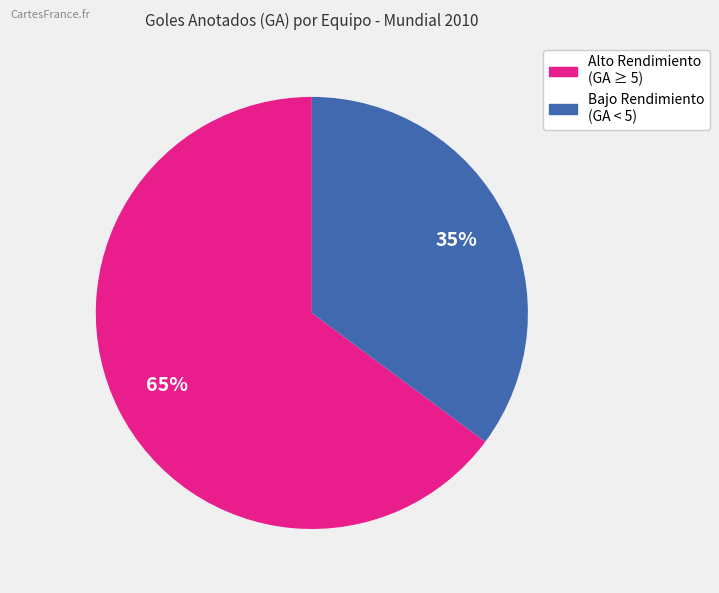

How many slices are in this pie chart?

2